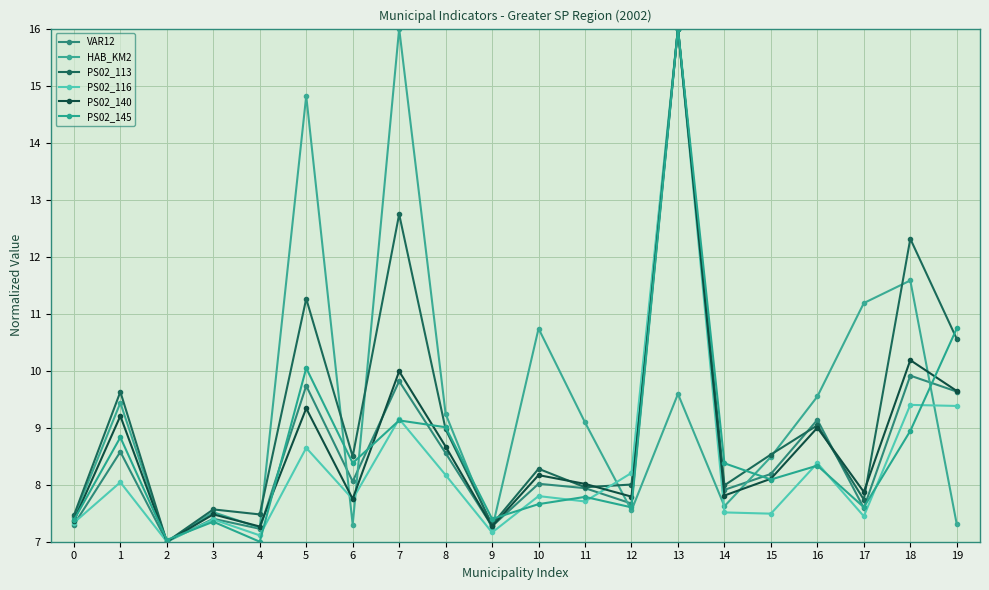

Count the number of categories in the chart.

20